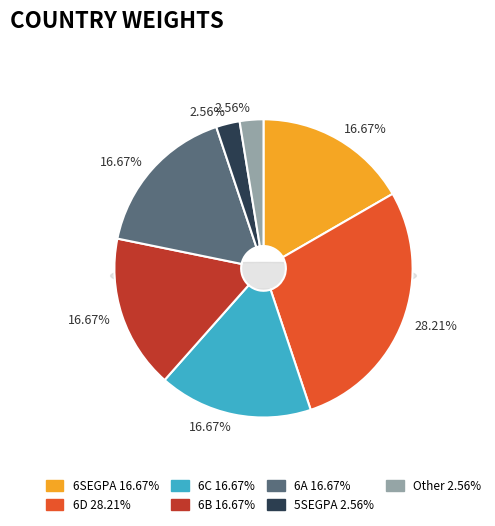

Rank the categories by value from highest to lowest.

6D, 6SEGPA, 6C, 6B, 6A, 5SEGPA, Other